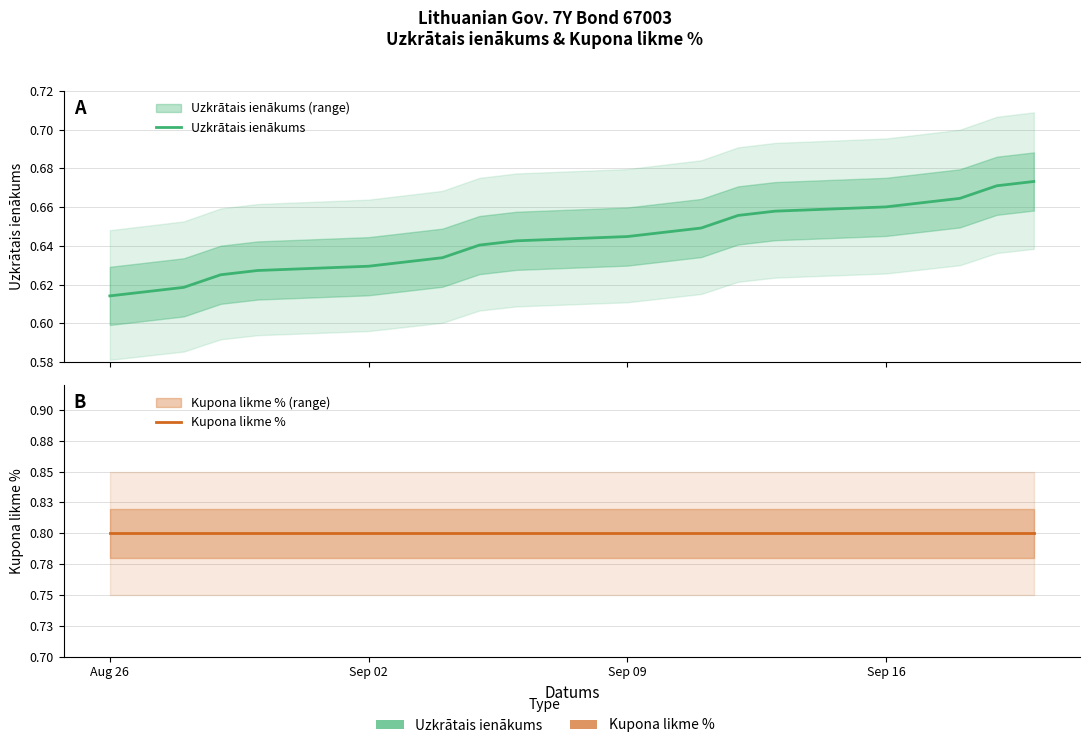

What is the greatest value displayed?

0.8